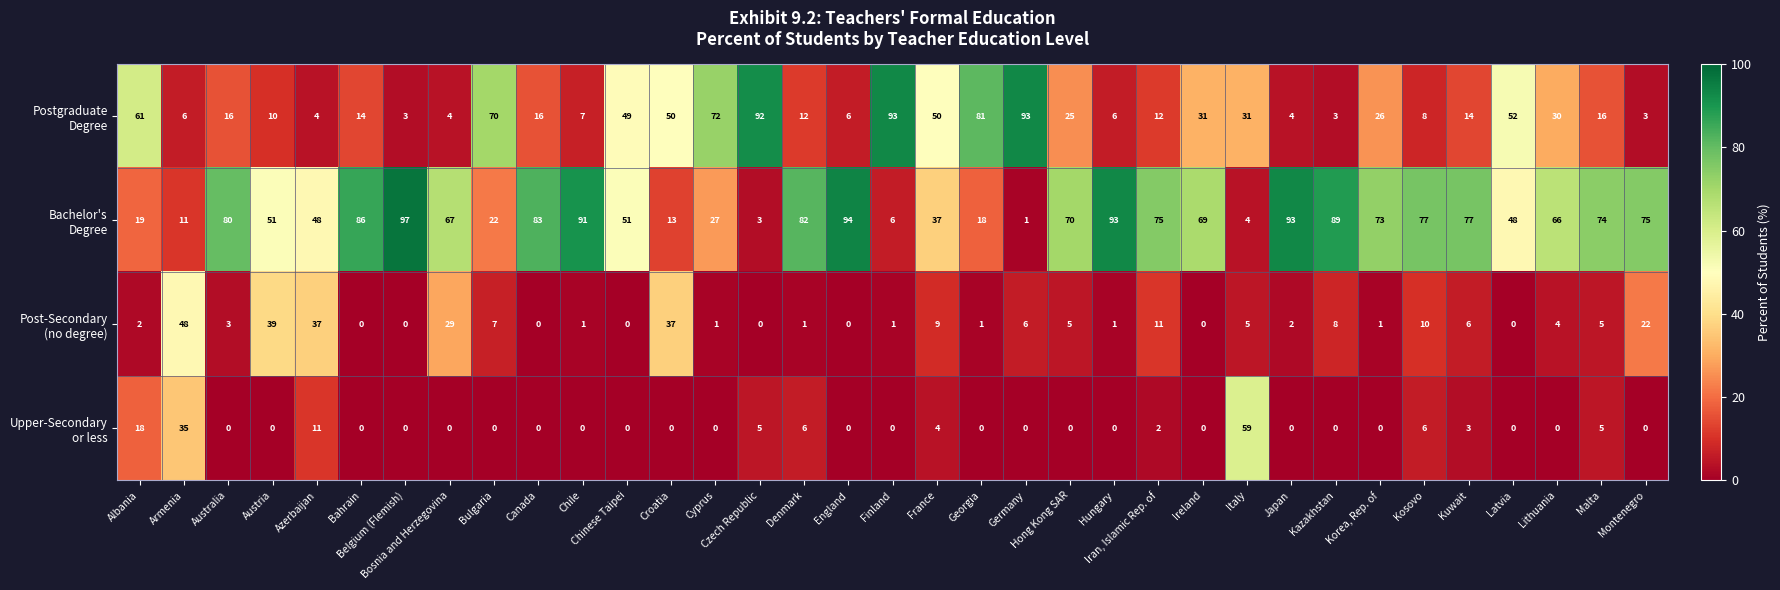

At how many categories does at least one series exceed 7?

35